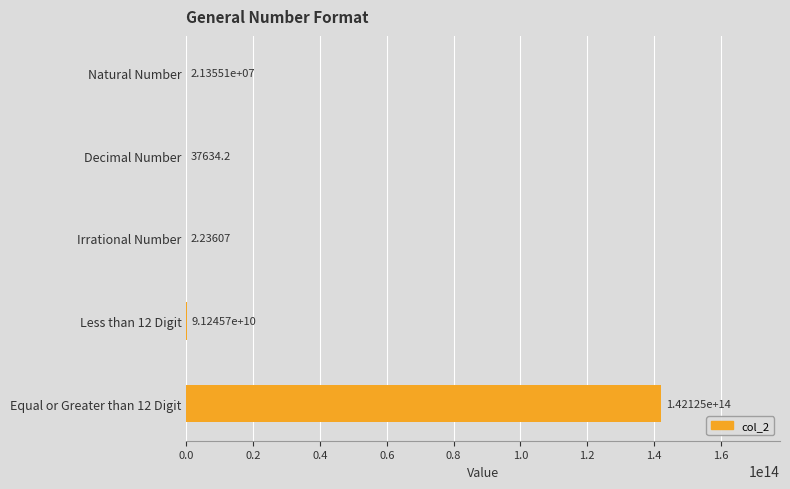

Which has a higher value, Natural Number or Decimal Number?

Natural Number